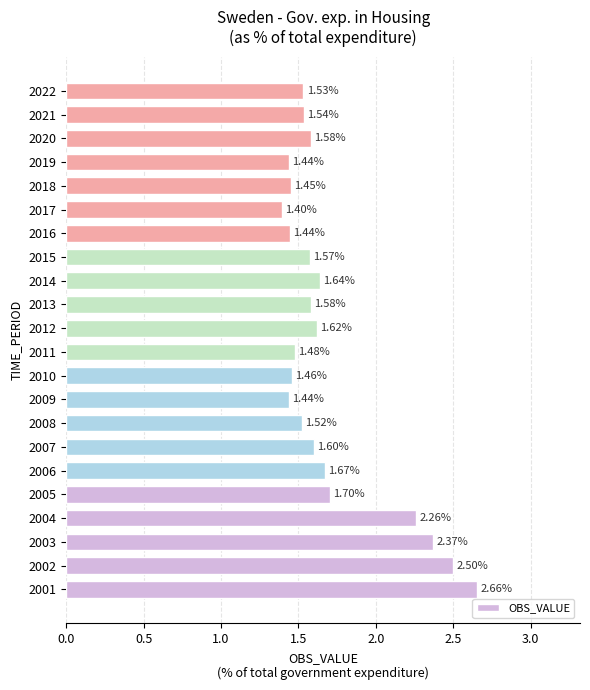

What is the difference between the maximum and minimum values?

1.3